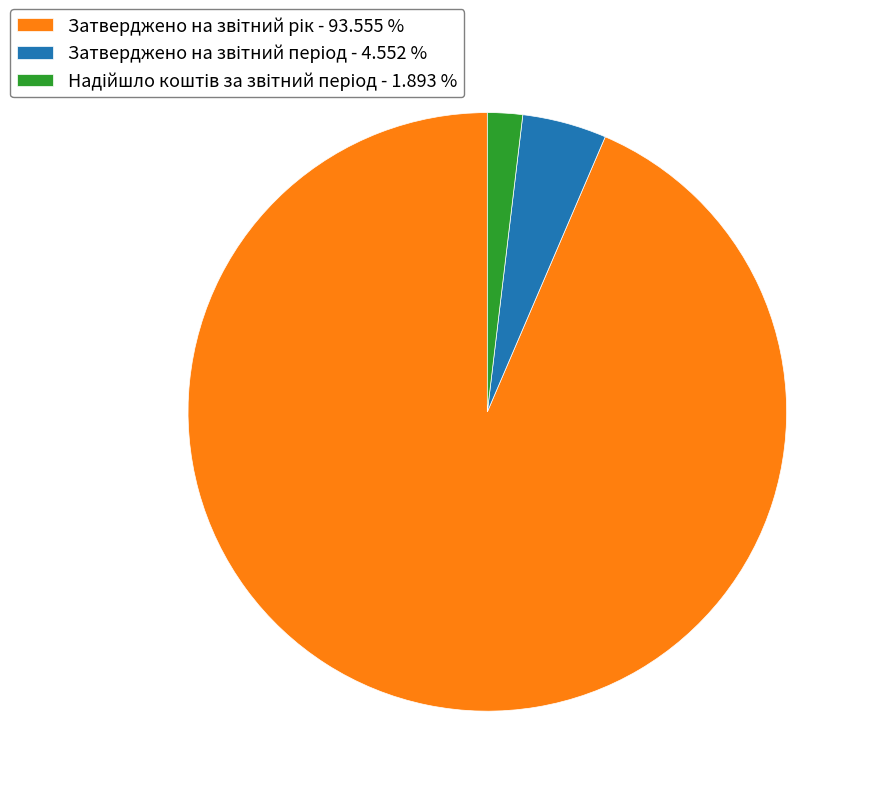

Does any single category account for the majority?

Yes